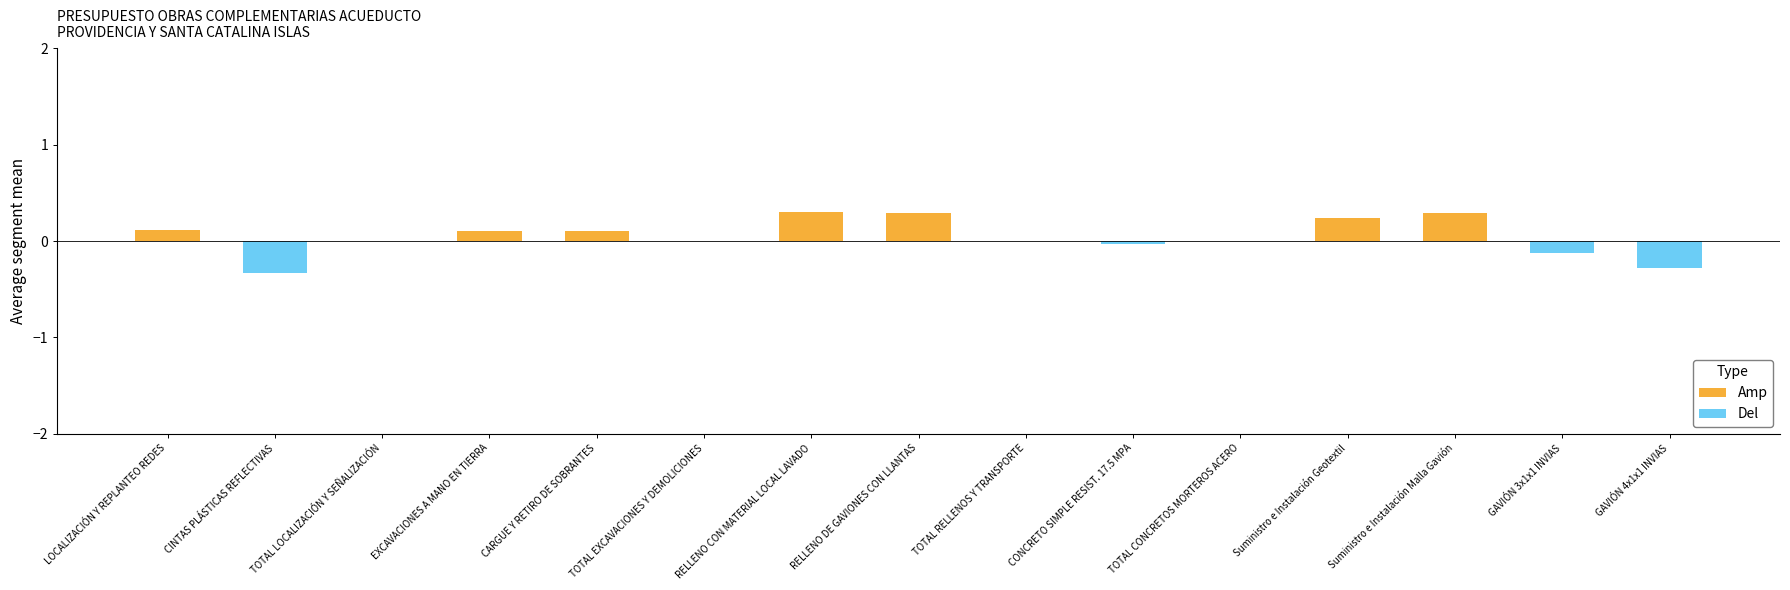

What is the average value of the Amp series?

0.1